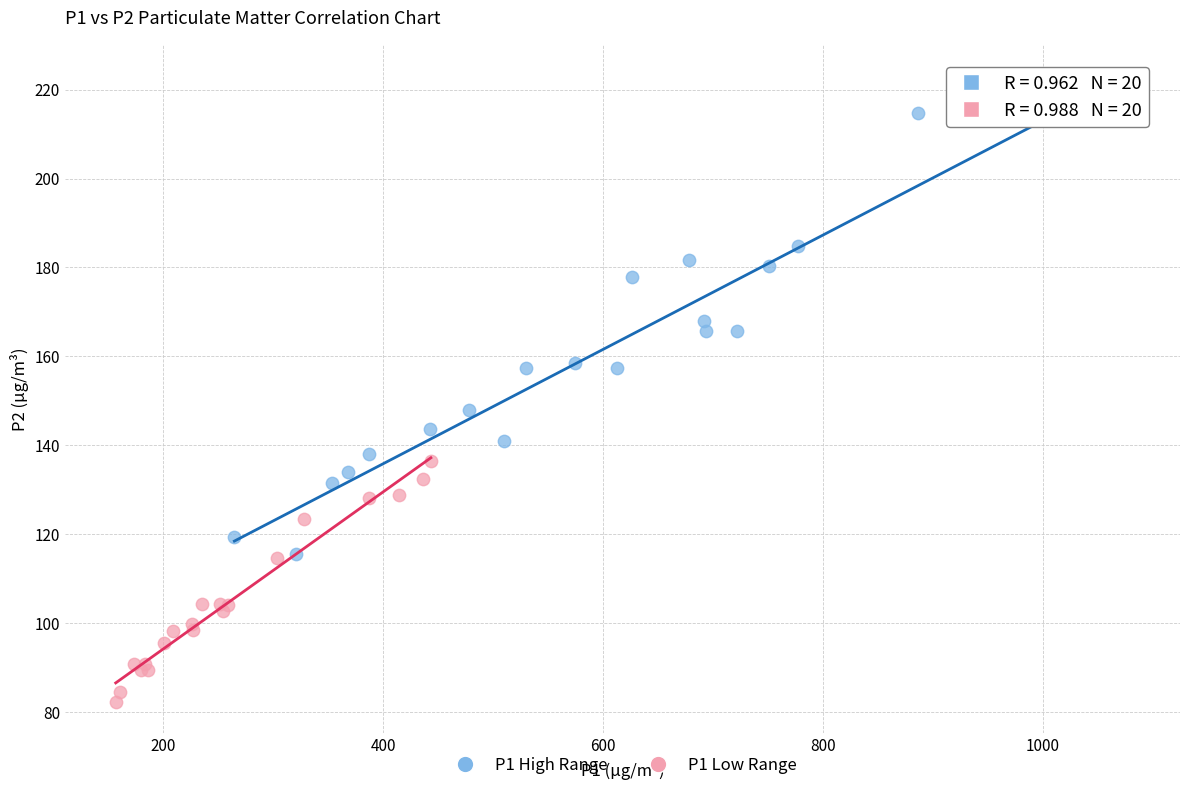

Which series reaches the minimum Y coordinate?

P1 Low Range